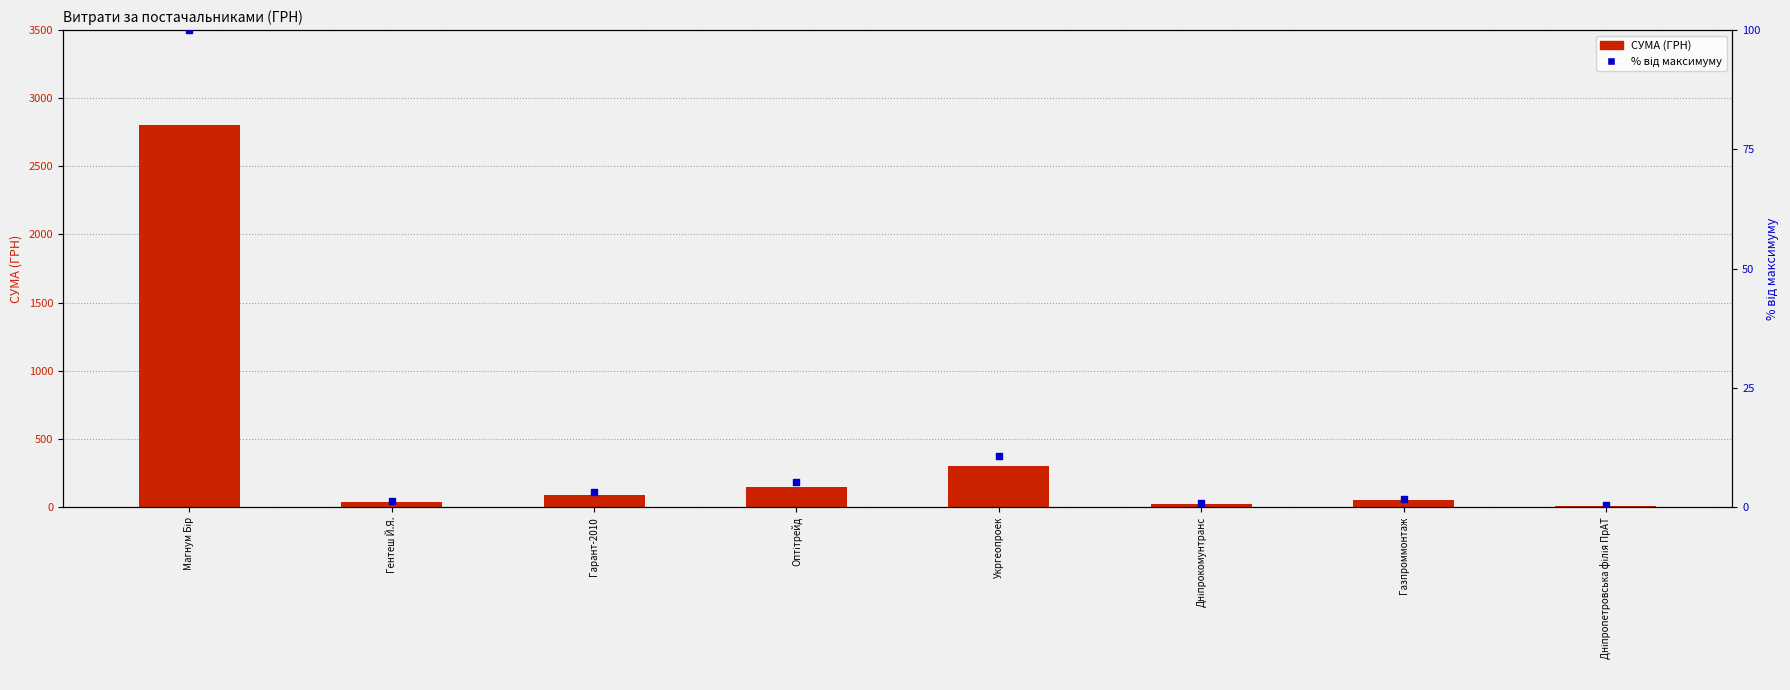

What is the total value across all series at Оптітрейд?

155.1